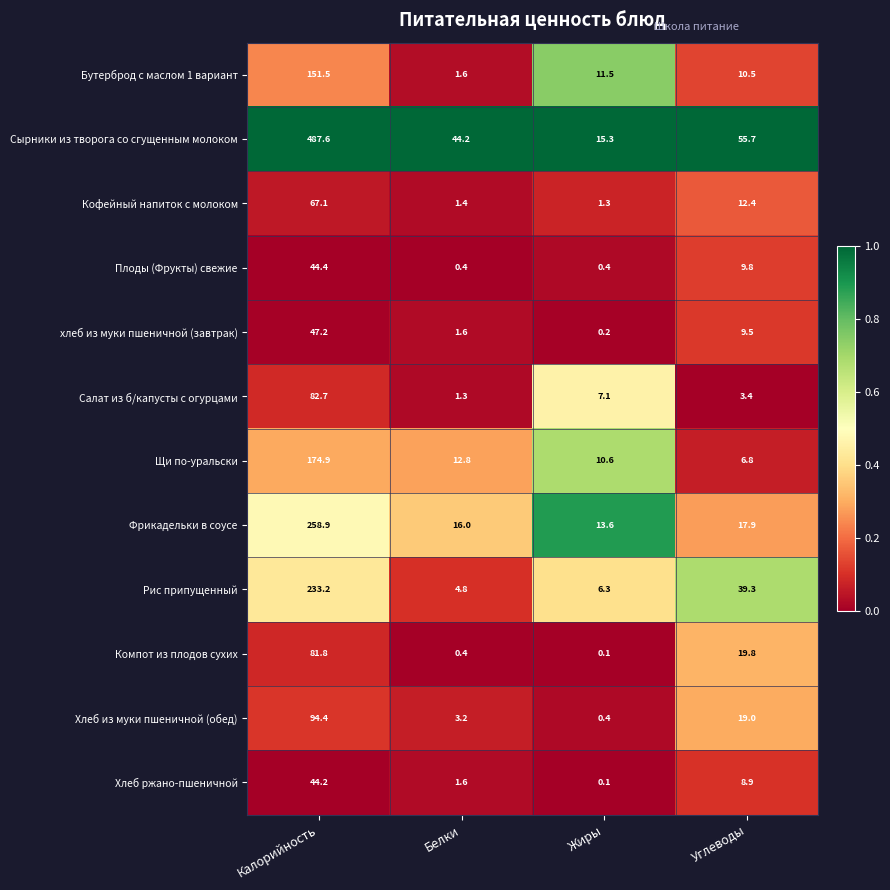

Which label corresponds to the largest value in the chart?

Калорийность